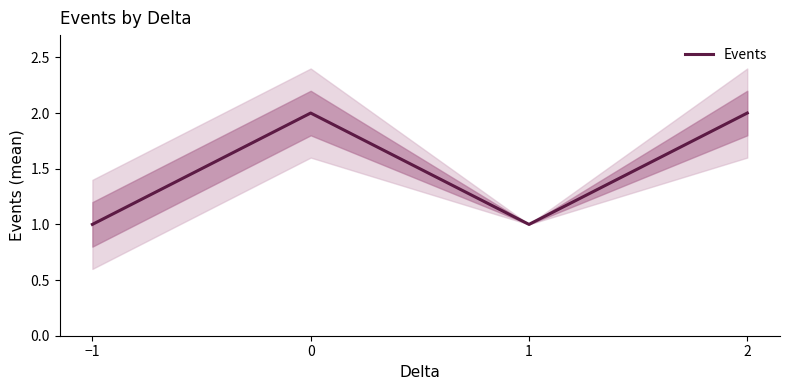

What is the label of the 1st point from the right?

2